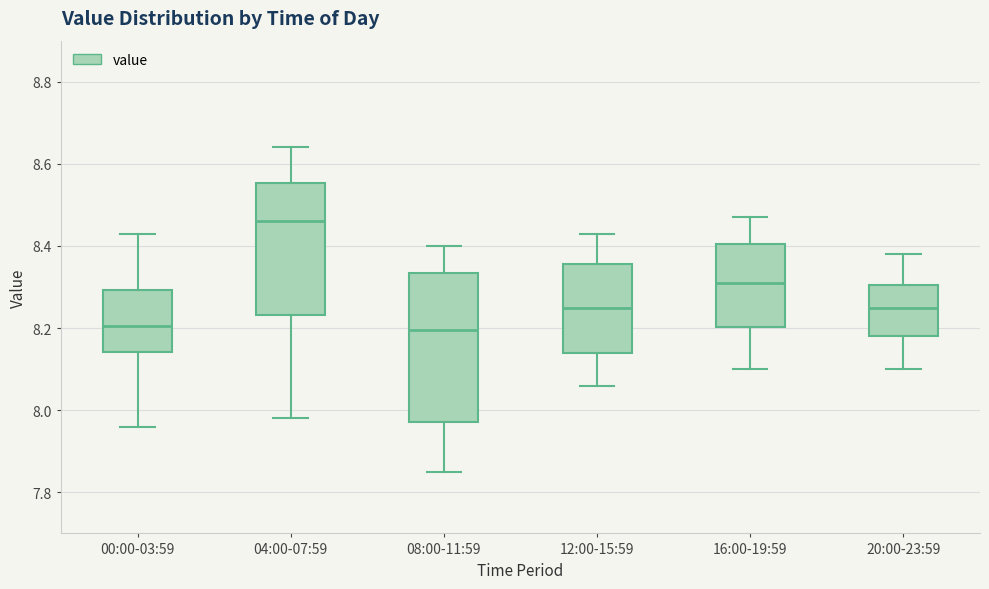

Reading left to right, read every box against the y-axis: the position of its median line, the range the box covers, and the ends of its whiskers. The values are not printed on the chart, so give them approximately, as read against the axis.

00:00-03:59: median 8.20, box 8.14 to 8.30, whiskers 7.96 to 8.44
04:00-07:59: median 8.46, box 8.24 to 8.56, whiskers 7.98 to 8.64
08:00-11:59: median 8.20, box 7.98 to 8.34, whiskers 7.86 to 8.40
12:00-15:59: median 8.26, box 8.14 to 8.36, whiskers 8.06 to 8.44
16:00-19:59: median 8.32, box 8.20 to 8.40, whiskers 8.10 to 8.48
20:00-23:59: median 8.26, box 8.18 to 8.30, whiskers 8.10 to 8.38